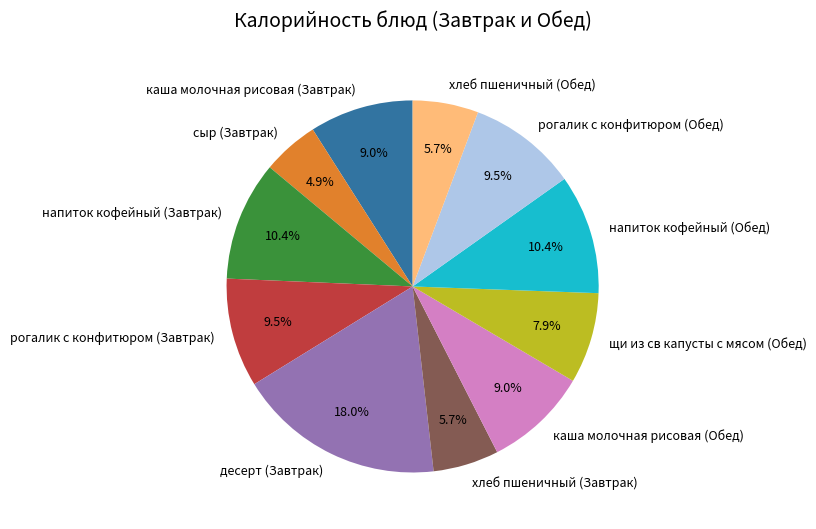

To the nearest percent, what is the combined percentage of хлеб пшеничный (Завтрак) and каша молочная рисовая (Обед)?

15%